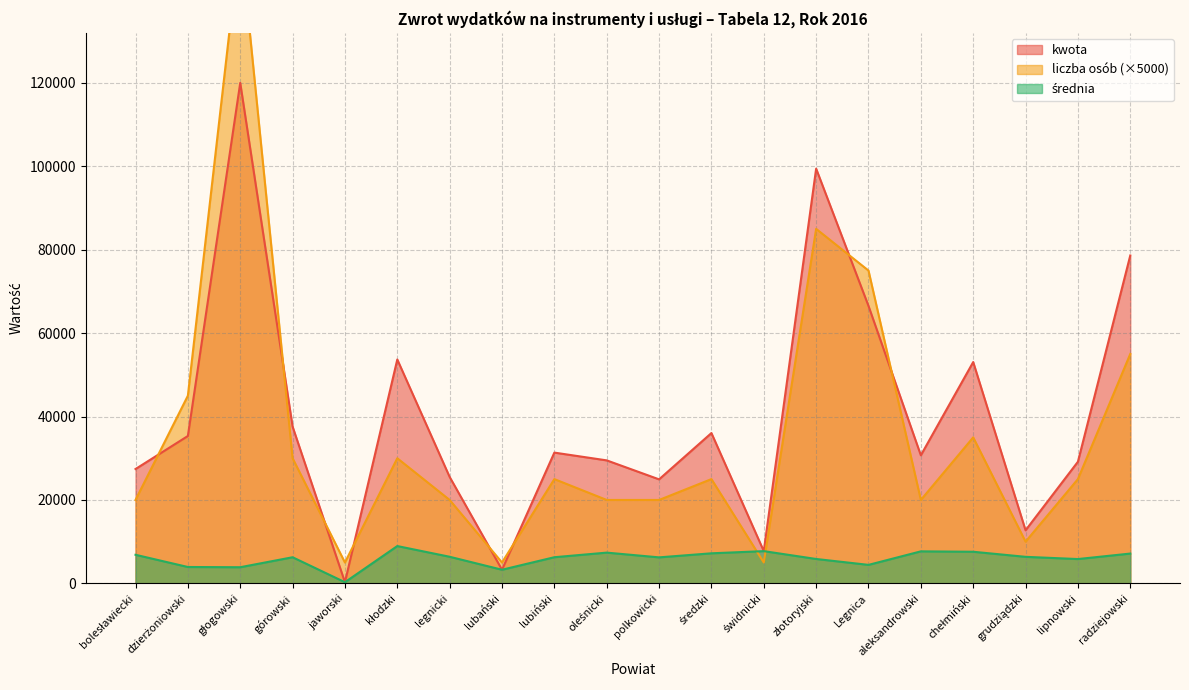

What are all the series names shown in the legend?

kwota, liczba osob, srednia